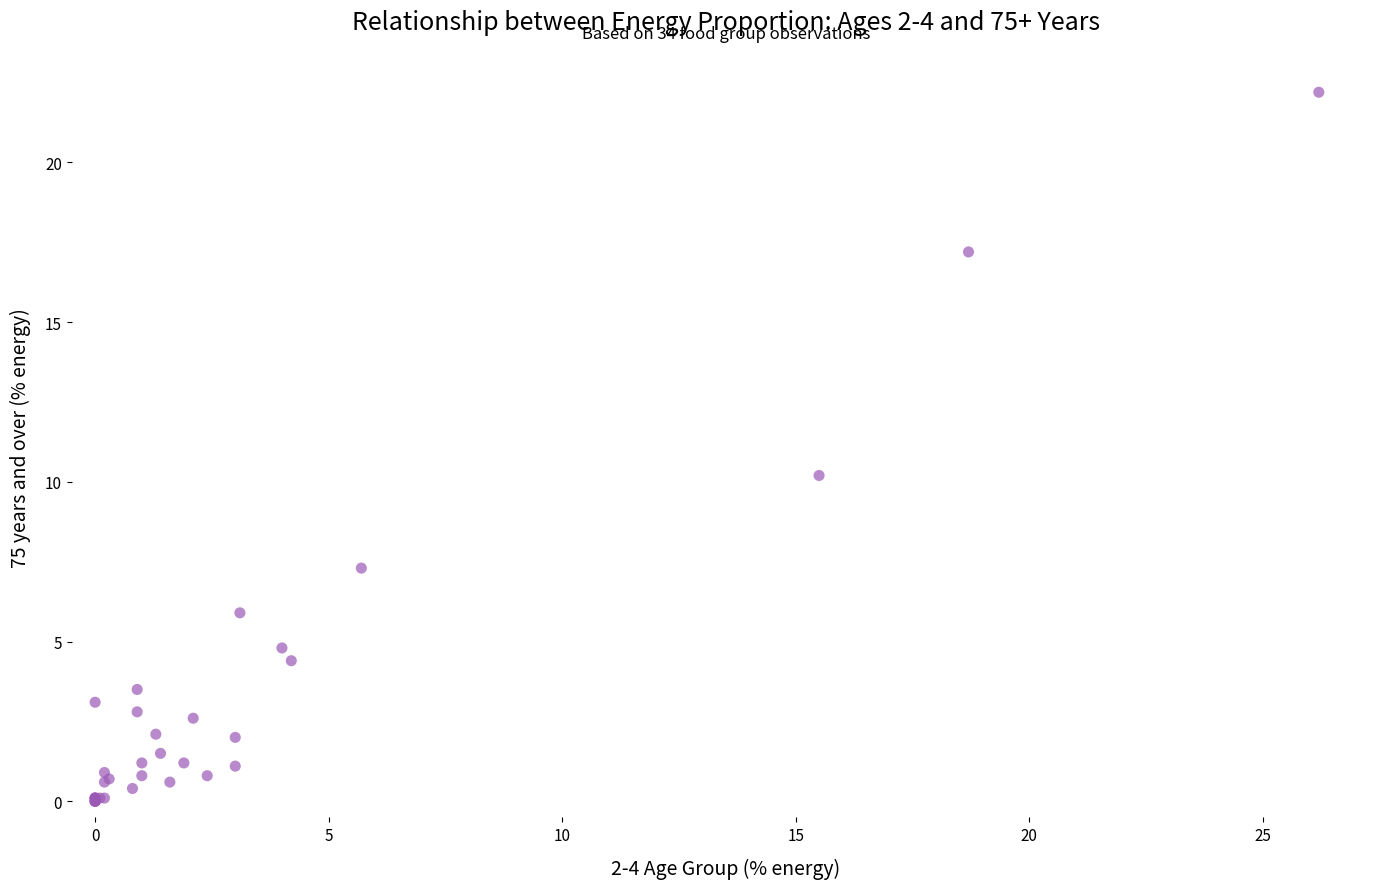

What Y value in the scatter plot is closest to 11?

10.2